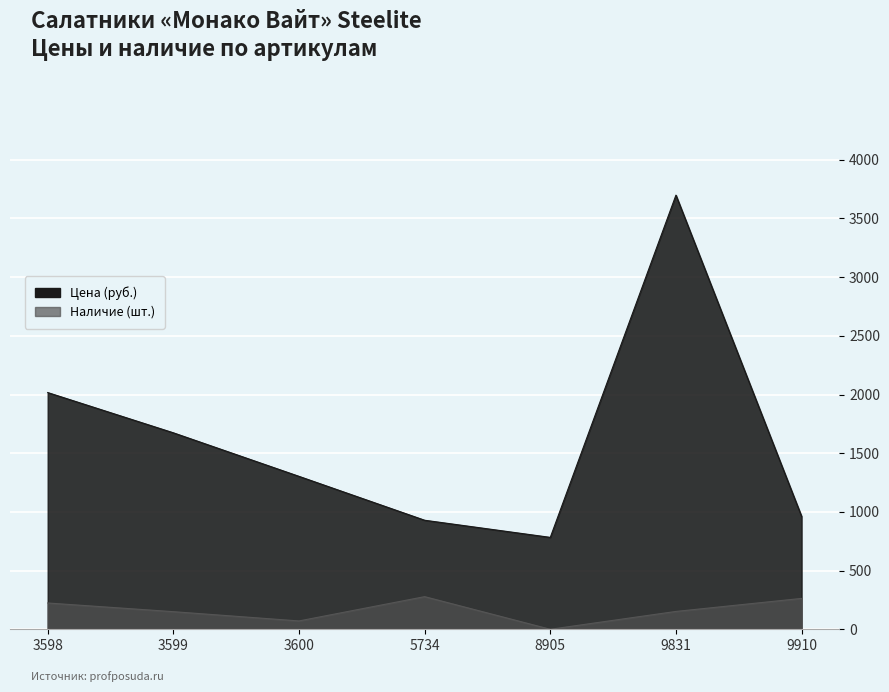

Which series changed the most between 3599 and 9831?

Цена